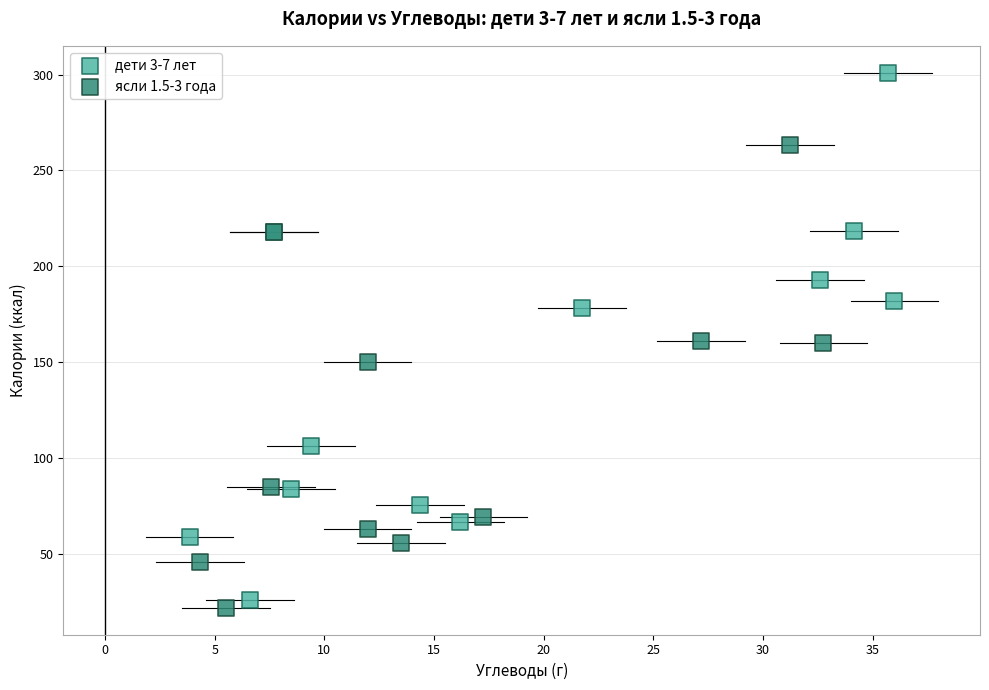

What are all the series names shown in the legend?

дети 3-7 лет, ясли 1.5-3 года